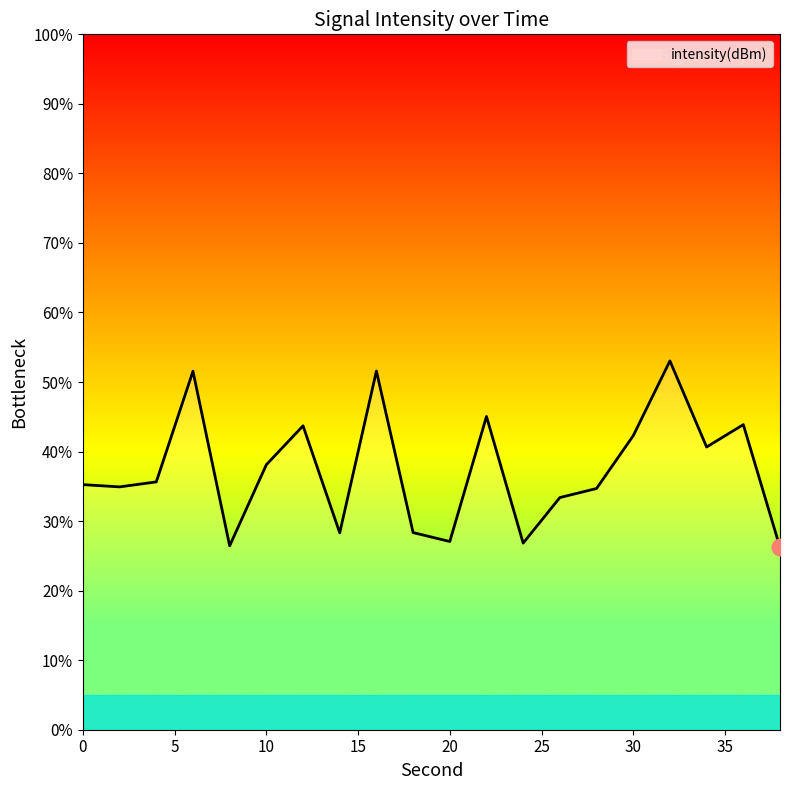

What is the difference between the maximum and minimum values?

26.8